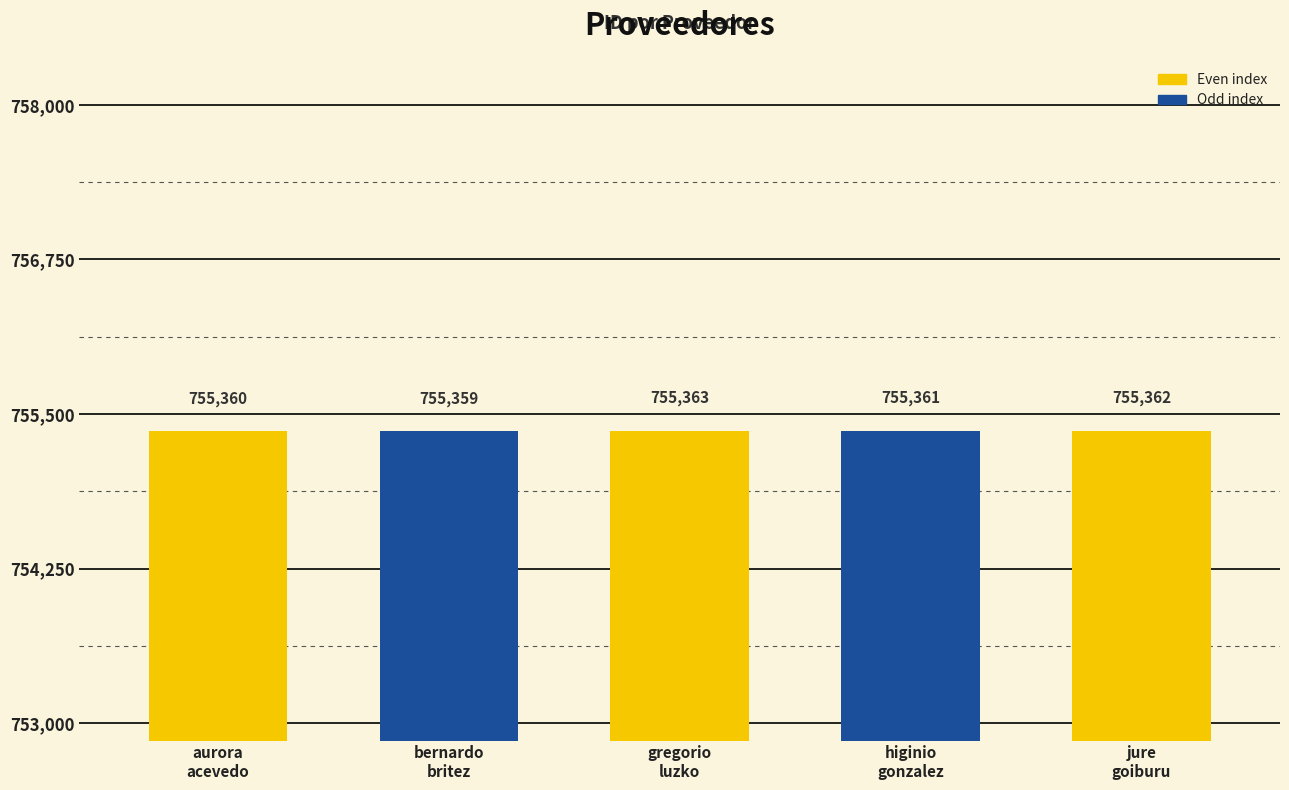

What is the ratio of the value at jure
goiburu to the value at gregorio
luzko?

1.0